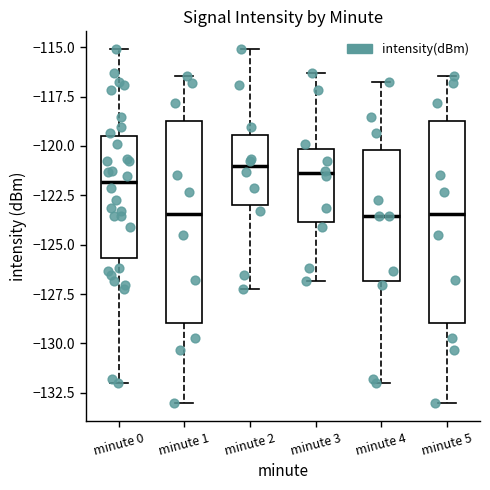

Reading left to right, read every box against the y-axis: the position of its median line, the range the box covers, and the ends of its whiskers. The values are not printed on the chart, so give them approximately, as read against the axis.

minute 0: median -122.0, box -125.5 to -119.5, whiskers -132.0 to -115.0
minute 1: median -123.5, box -129.0 to -118.5, whiskers -133.0 to -116.5
minute 2: median -121.0, box -123.0 to -119.5, whiskers -127.0 to -115.0
minute 3: median -121.5, box -124.0 to -120.0, whiskers -127.0 to -116.5
minute 4: median -123.5, box -127.0 to -120.0, whiskers -132.0 to -117.0
minute 5: median -123.5, box -129.0 to -118.5, whiskers -133.0 to -116.5